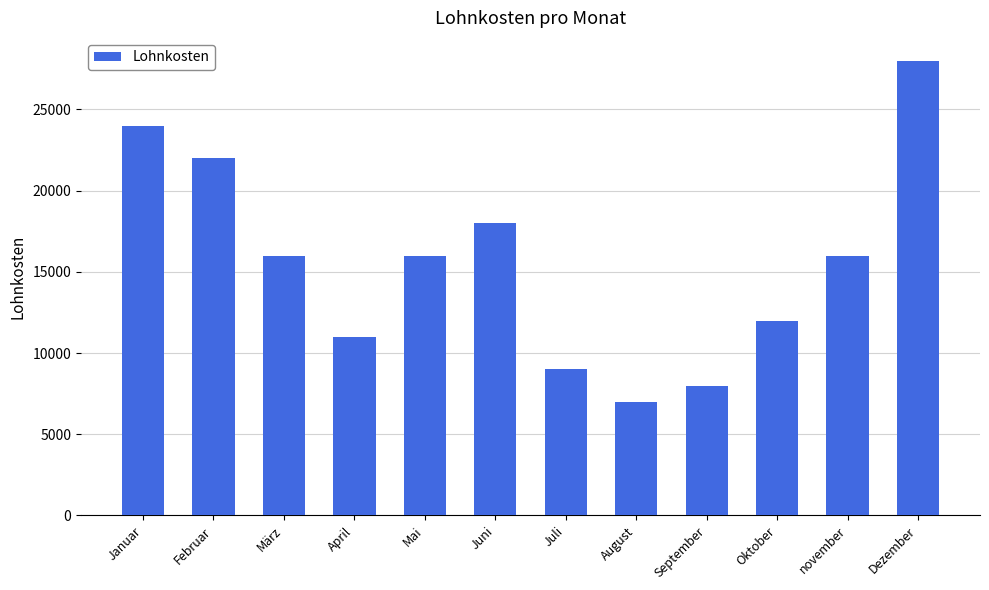

True or false: the data shows 16173 at Oktober.

False